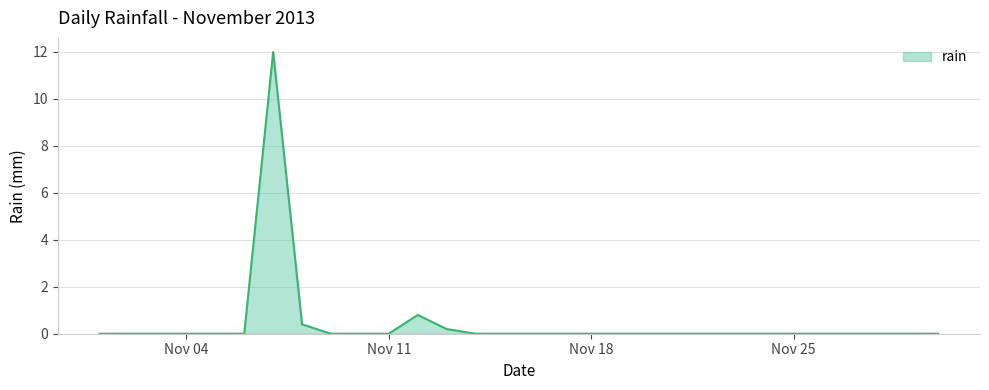

What is the difference between the maximum and minimum values?

12.0